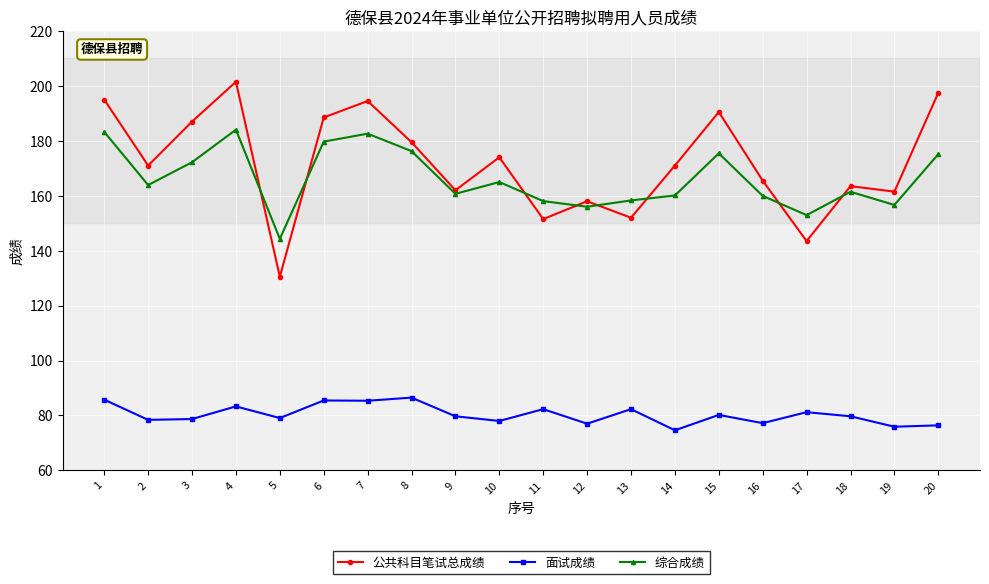

What is the spread (max minus min) of values at 3?

108.3